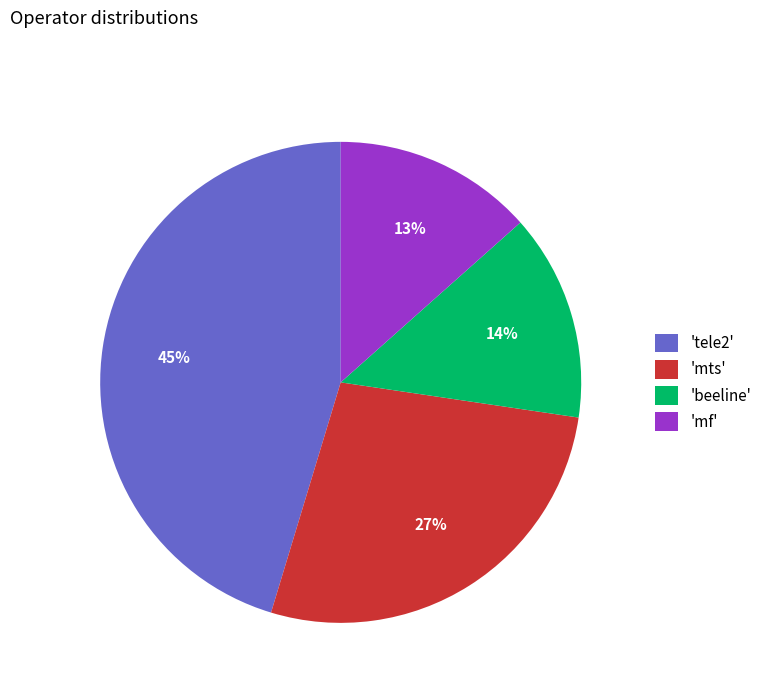

True or false: 'mf' accounts for 13% of the total.

True